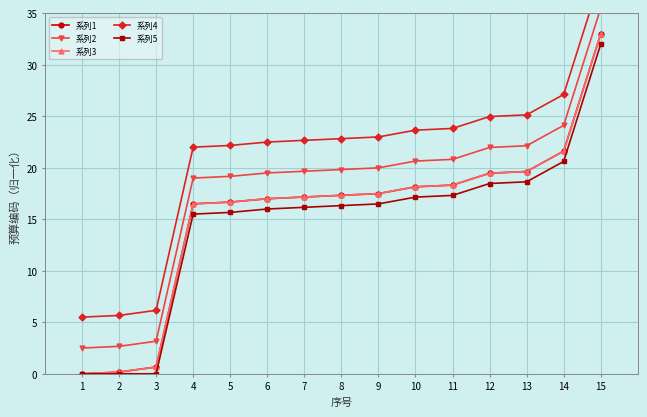

Reading right to left, list all the values displayed in this chart.

系列1: 15=33.0	14=21.6	13=19.6	12=19.5	11=18.3	10=18.2	9=17.5	8=17.3	7=17.2	6=17.0	5=16.7	4=16.5	3=0.7	2=0.2	1=0.0
系列2: 15=35.5	14=24.1	13=22.1	12=22.0	11=20.8	10=20.7	9=20.0	8=19.8	7=19.7	6=19.5	5=19.2	4=19.0	3=3.2	2=2.7	1=2.5
系列3: 15=33.0	14=21.6	13=19.6	12=19.5	11=18.3	10=18.2	9=17.5	8=17.3	7=17.2	6=17.0	5=16.7	4=16.5	3=0.7	2=0.2	1=0.0
系列4: 15=38.5	14=27.1	13=25.1	12=25.0	11=23.8	10=23.7	9=23.0	8=22.8	7=22.7	6=22.5	5=22.2	4=22.0	3=6.2	2=5.7	1=5.5
系列5: 15=32.0	14=20.6	13=18.6	12=18.5	11=17.3	10=17.2	9=16.5	8=16.3	7=16.2	6=16.0	5=15.7	4=15.5	3=0.0	2=0.0	1=0.0